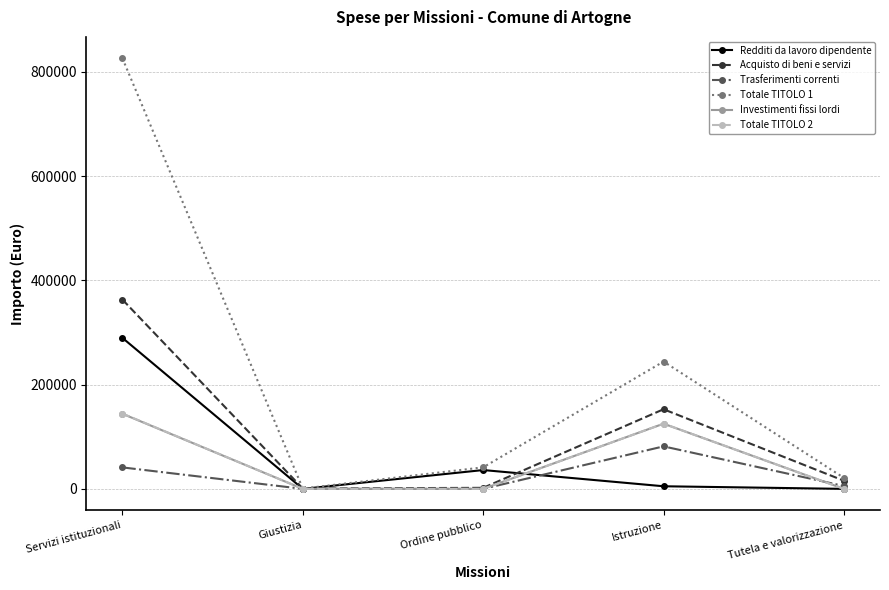

Is this an area chart (filled region under the line)?

No